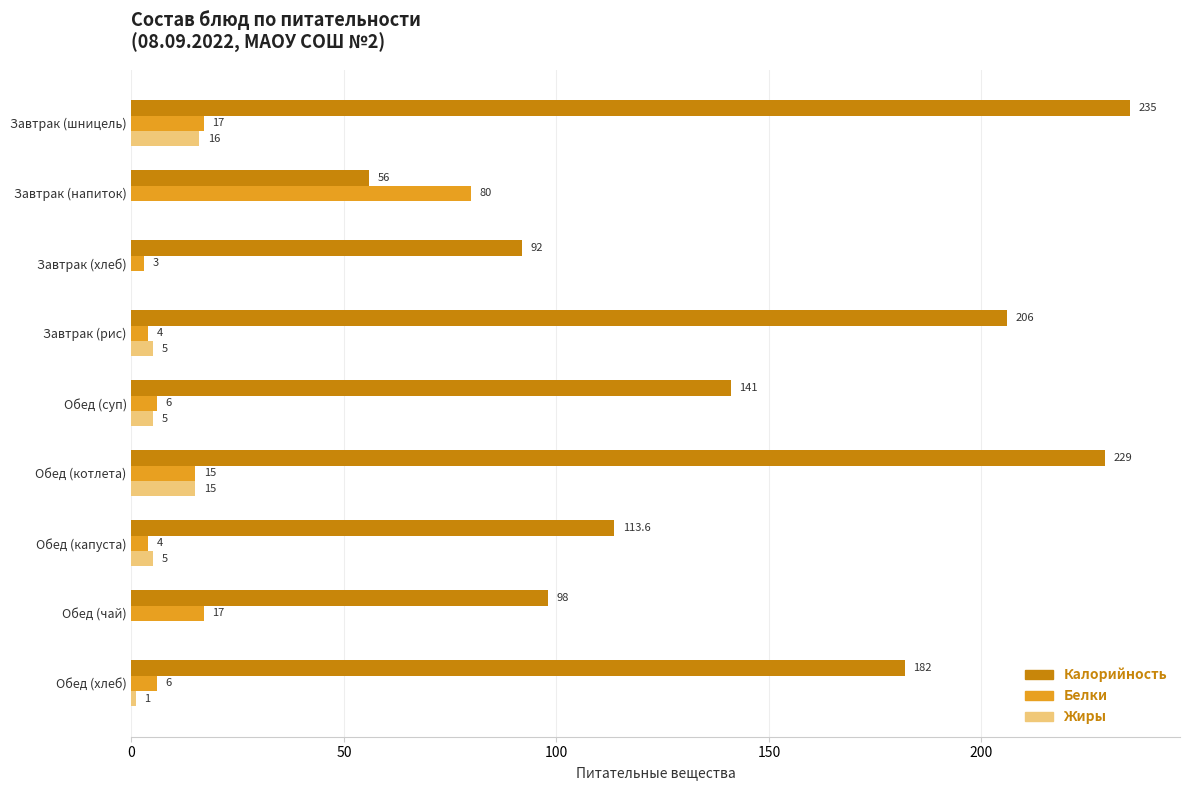

Which series has the largest total across all categories?

Калорийность